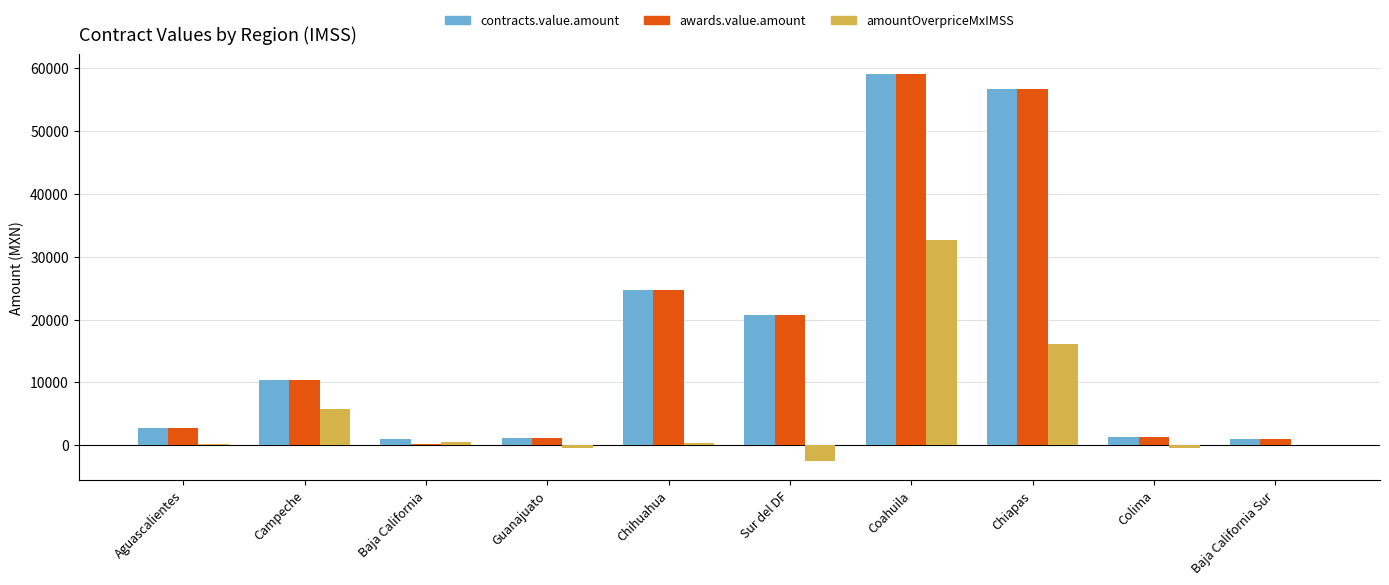

At which category is the sum across all series the highest?

Coahuila